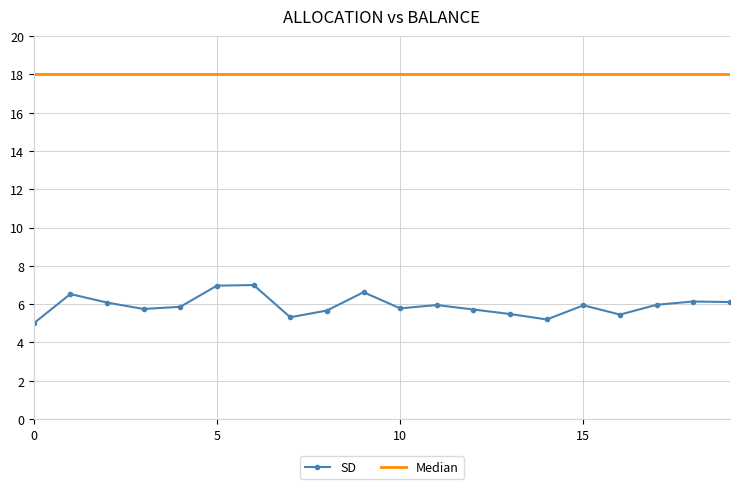

What is the average value of the SD series?

5.9